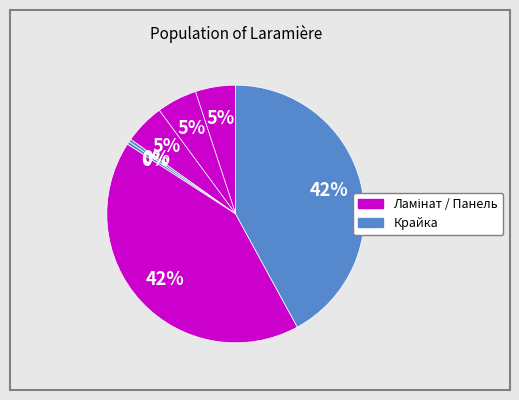

How many slices are in this pie chart?

7